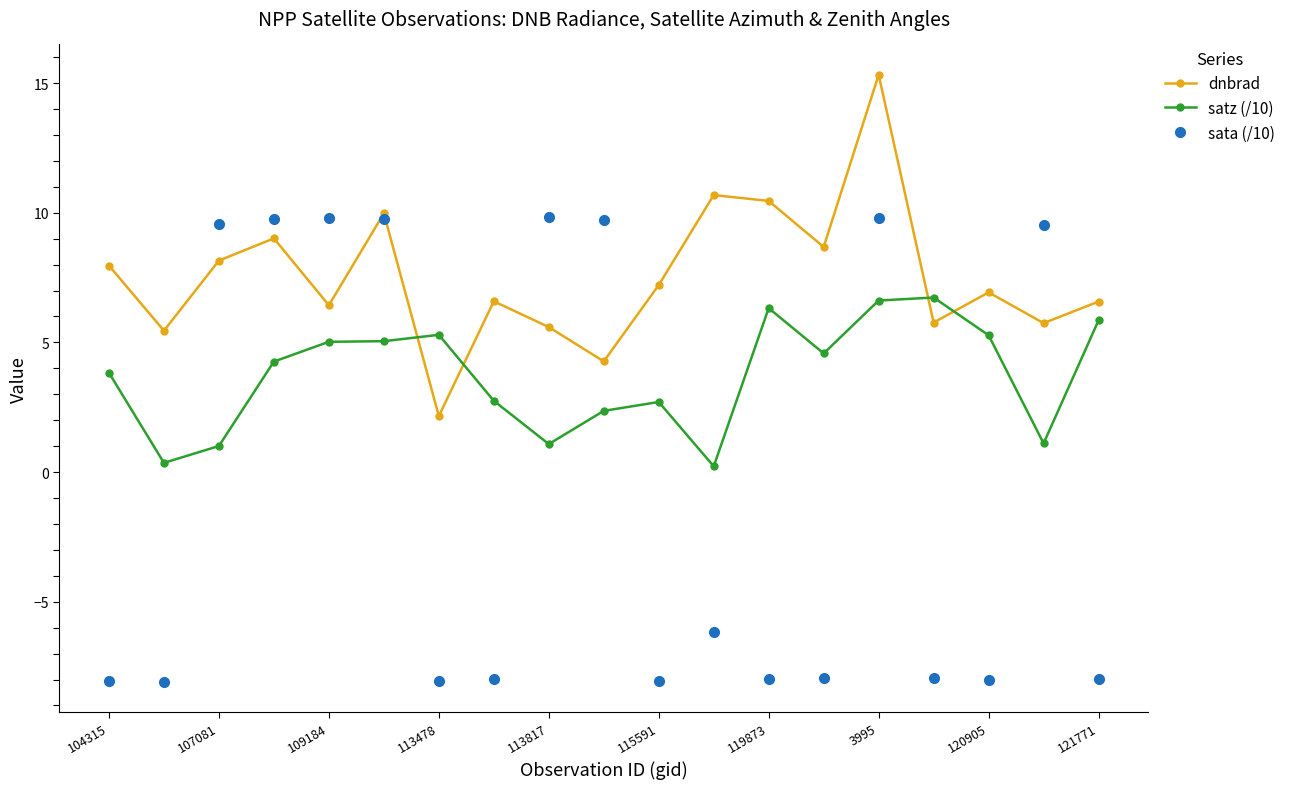

What is the difference between the maximum and minimum values in the sata (/10) series?

17.9